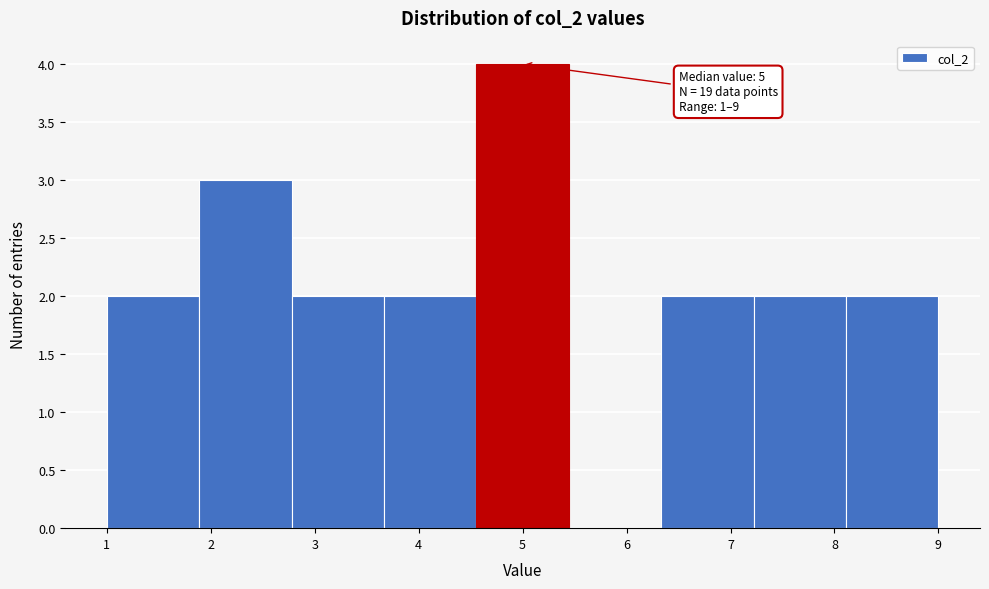

Which range on the x-axis has the tallest bar?

4.6 to 5.4